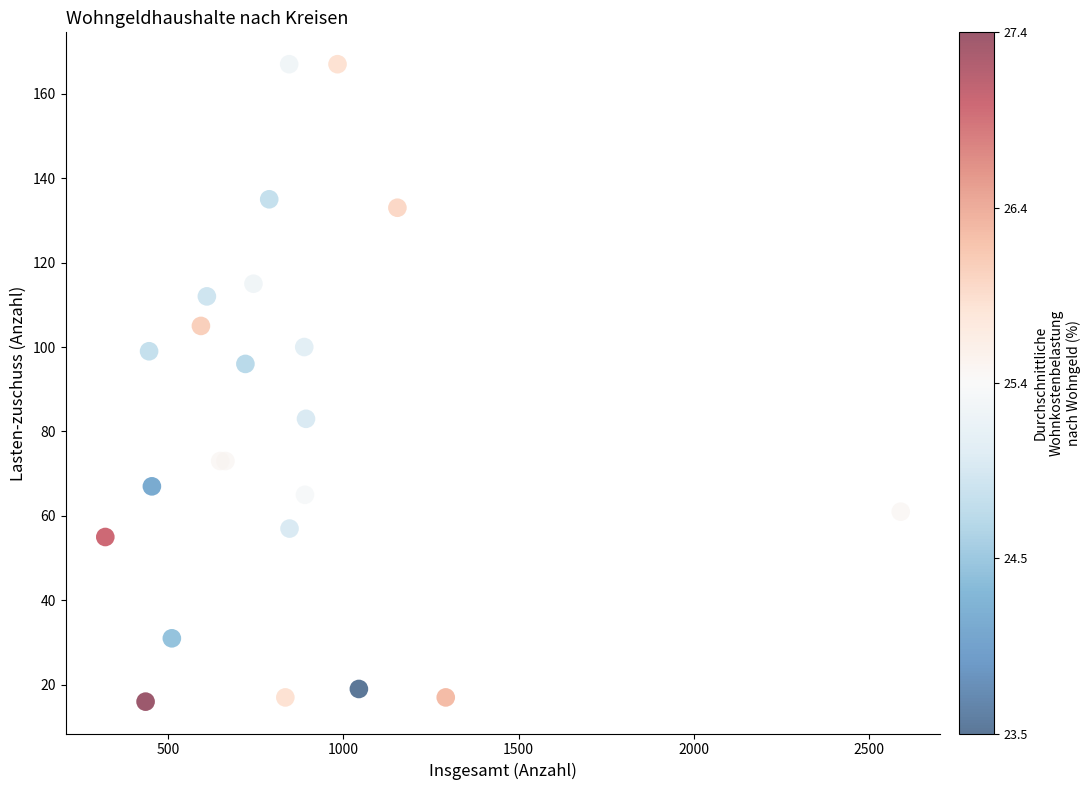

What Y value in the scatter plot is closest to 91?

96